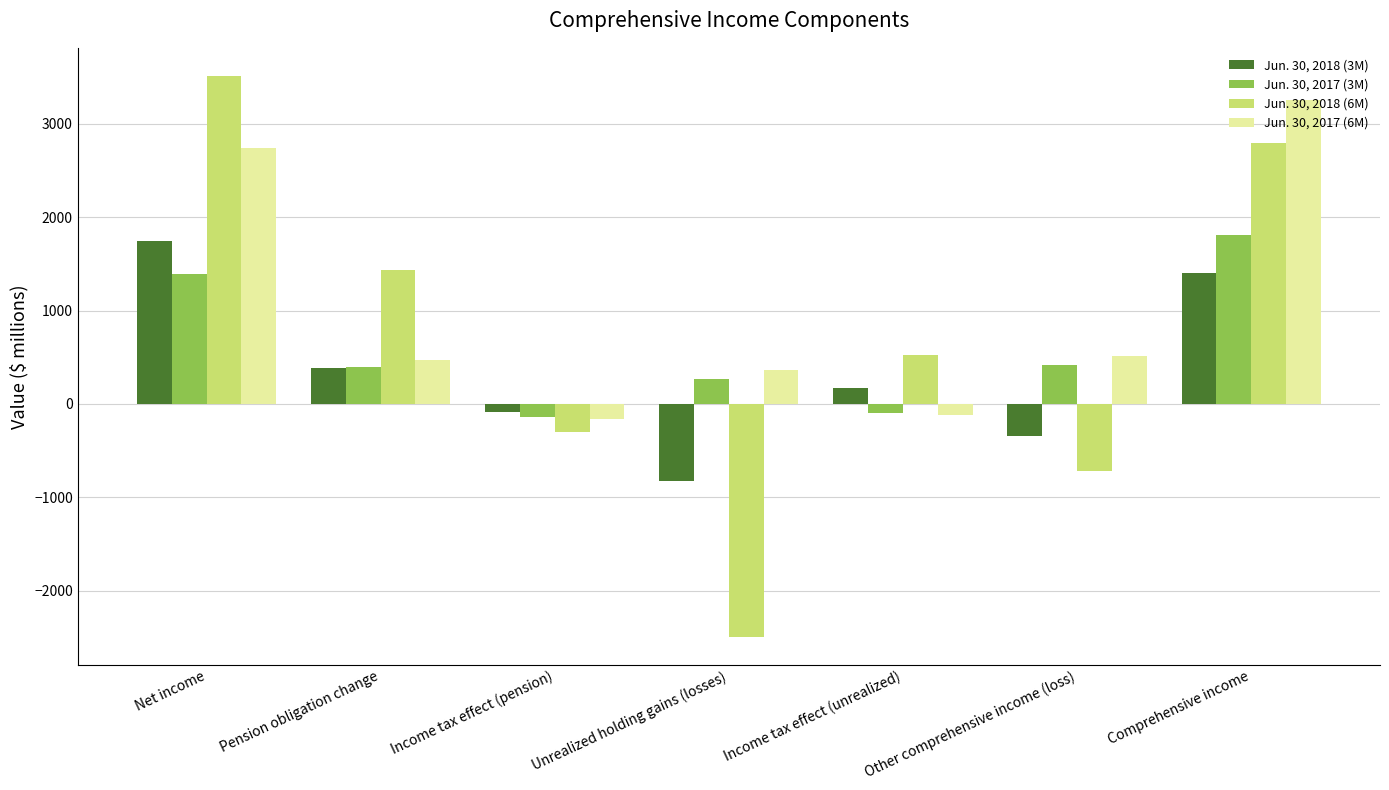

The value of Jun. 30, 2018 (3M) at Net income is 681. True or false?

False